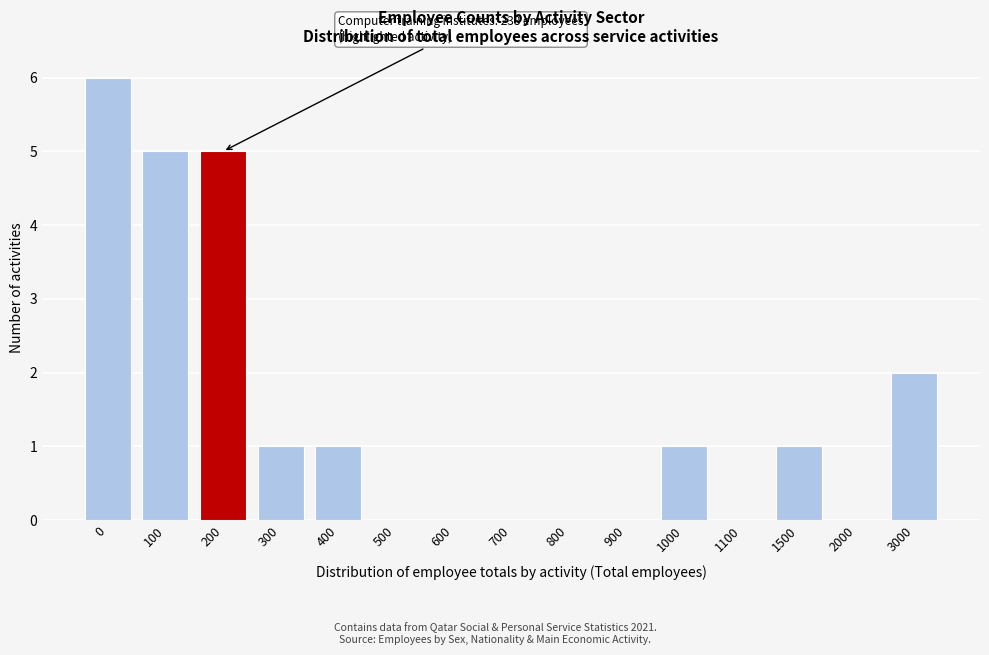

Reading left to right, transcribe all the data shown in this chart.

0=6	100=5	200=5	300=1	400=1	500=0	600=0	700=0	800=0	900=0	1000=1	1100=0	1500=1	2000=0	3000=2